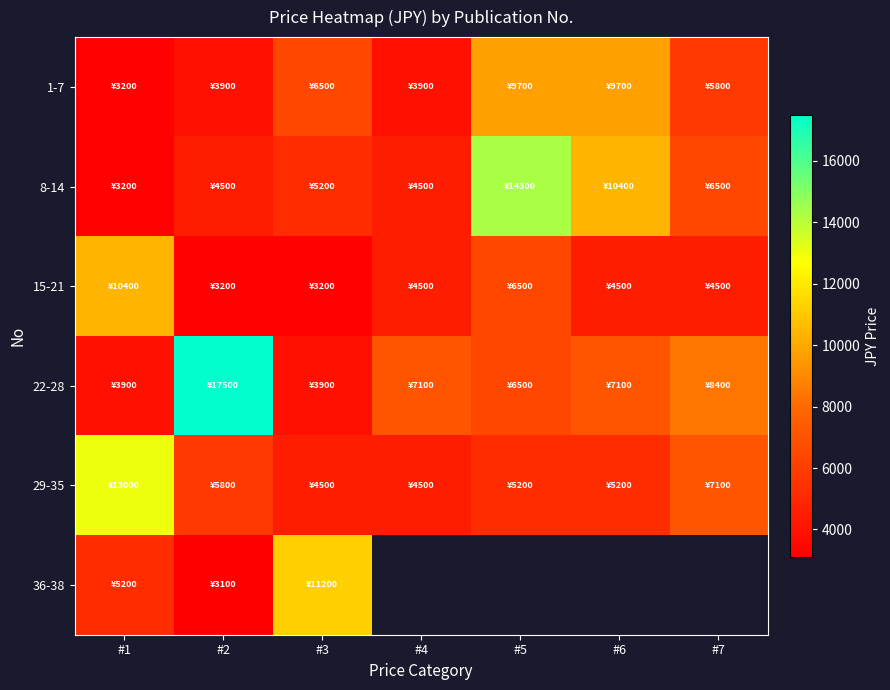

The 29-35 series shows 6240.5 at #3. True or false?

False